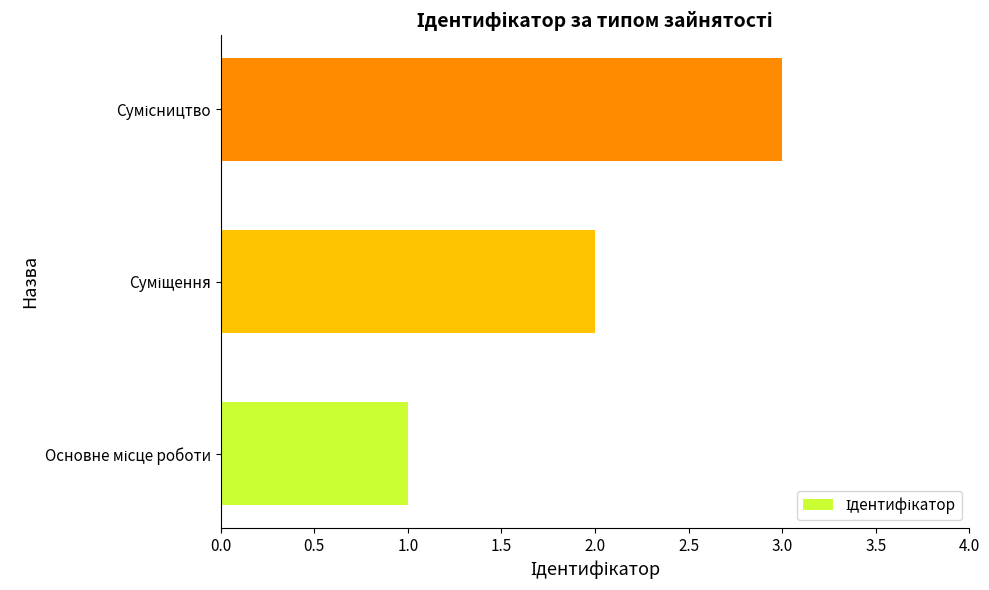

What is the greatest value displayed?

3